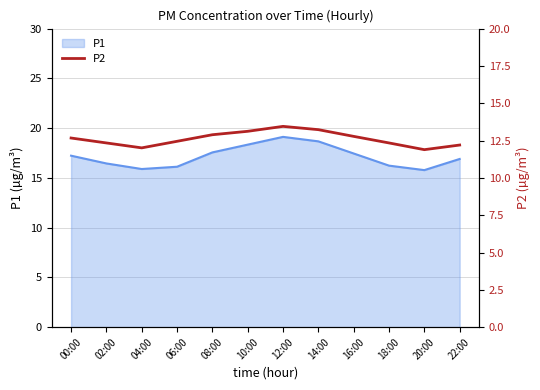

Is it true that the value at 18:00 is 12.3?

True